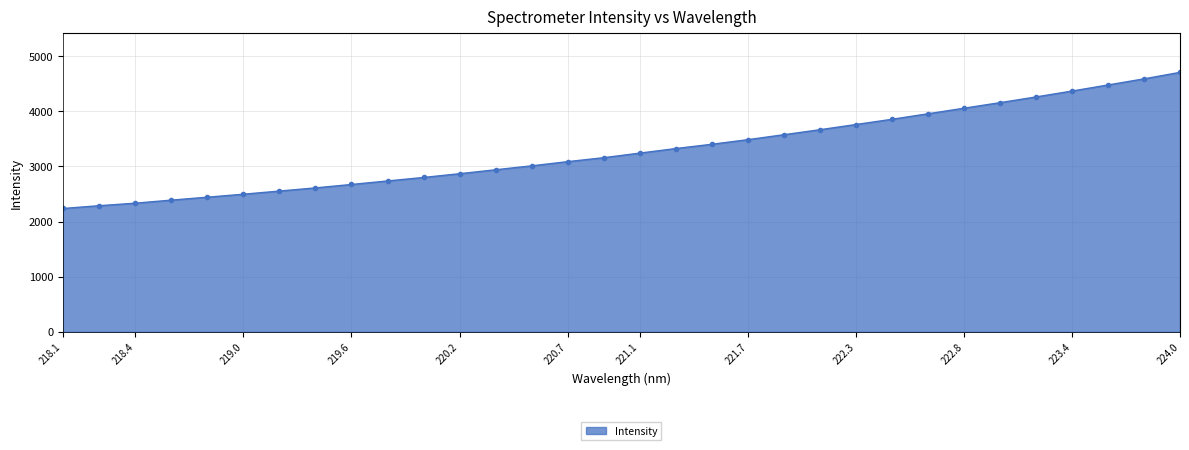

What is the sum of all values?

105459.8